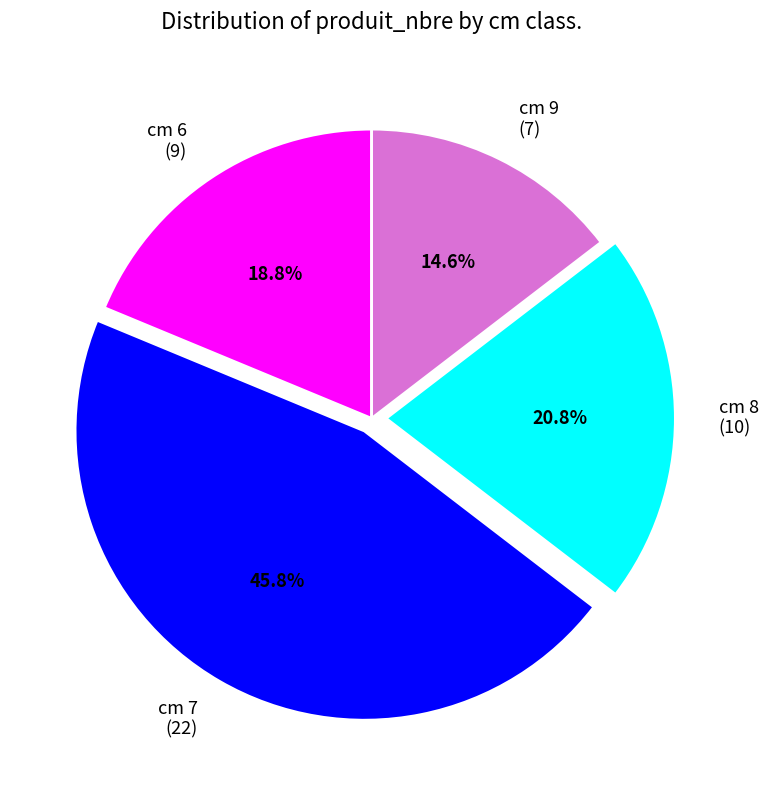

What is the largest slice in the pie chart?

cm 7 (22)